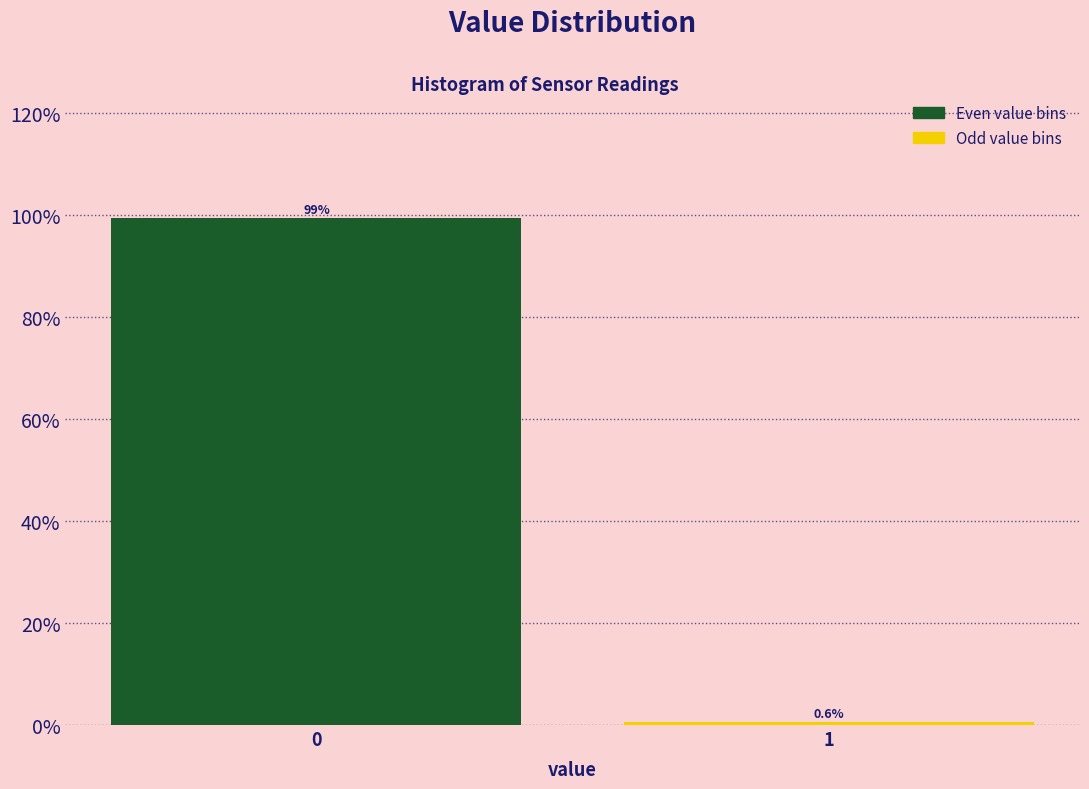

Reading left to right, list all the values displayed in this chart.

99.4	0.6